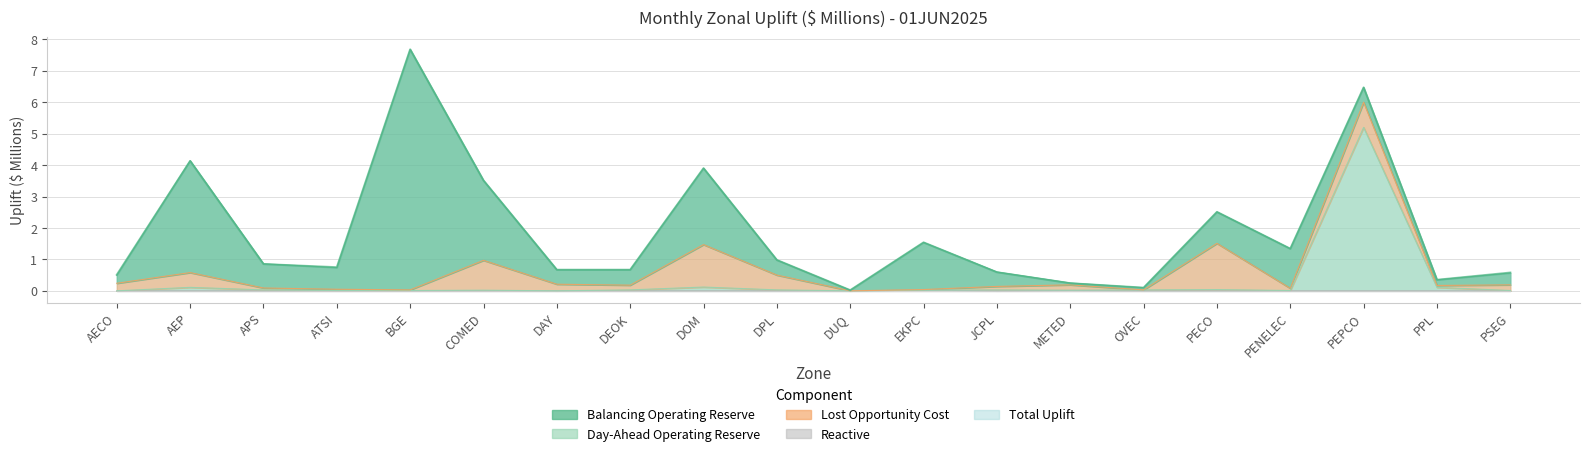

Which series has the widest spread of values?

Total Uplift